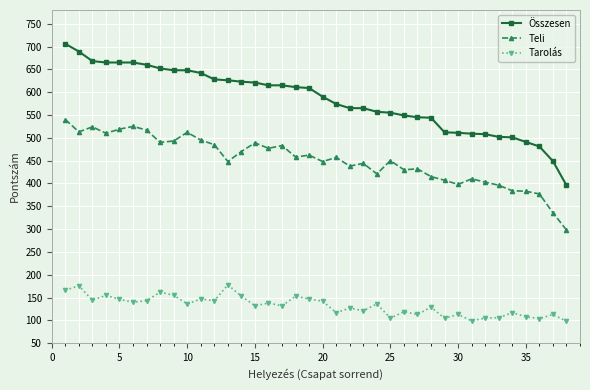

True or false: Teli and Tarolás cross at least once.

False